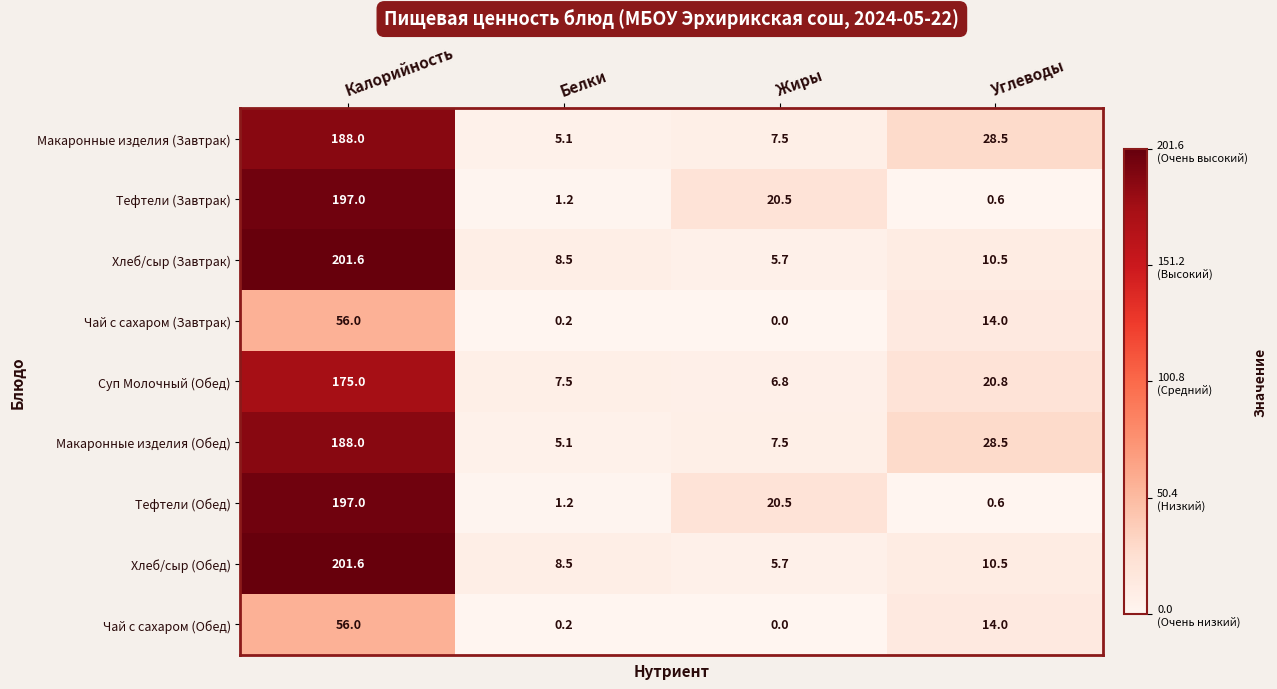

Is it true that Макаронные изделия (Завтрак) equals 1.1 at Белки?

False